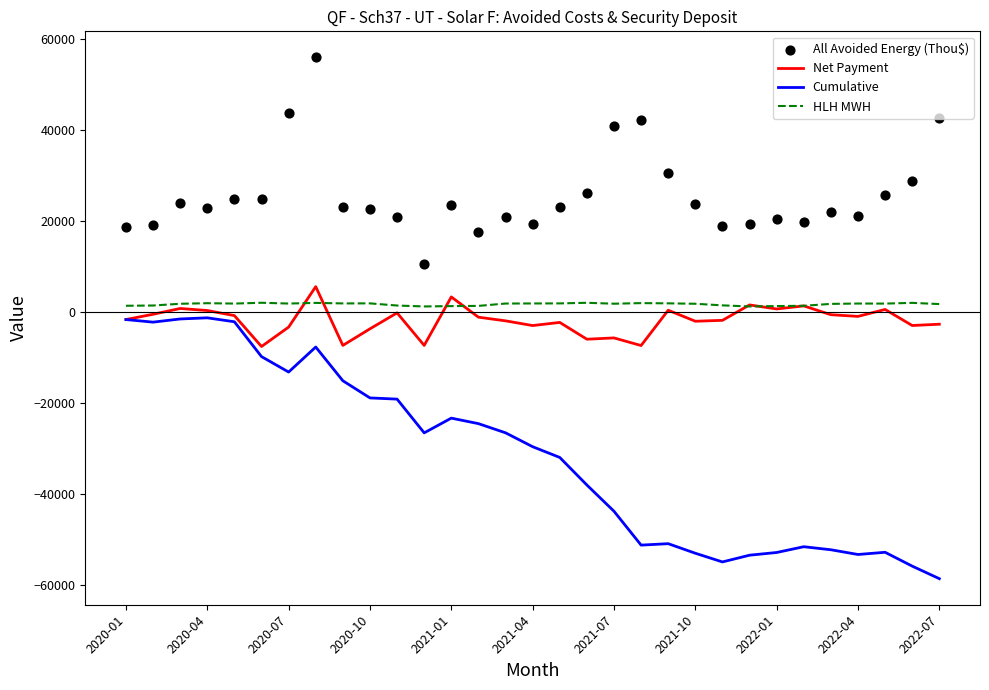

Which series reaches the maximum Y coordinate?

All Avoided Energy (Thou$)